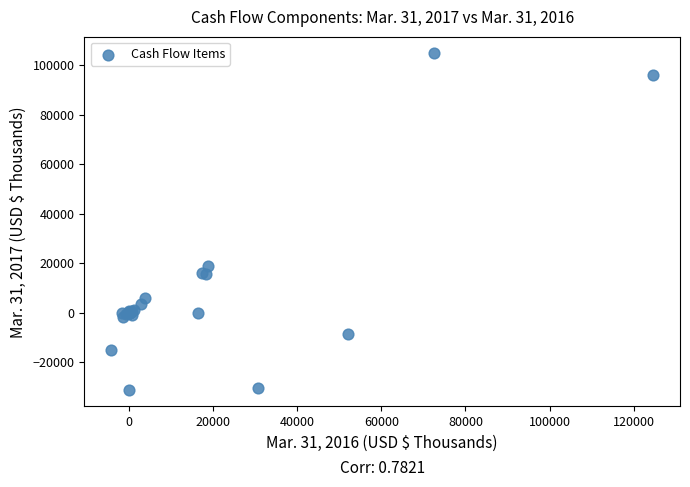

What Y value in the scatter plot is closest to 36815?

18917